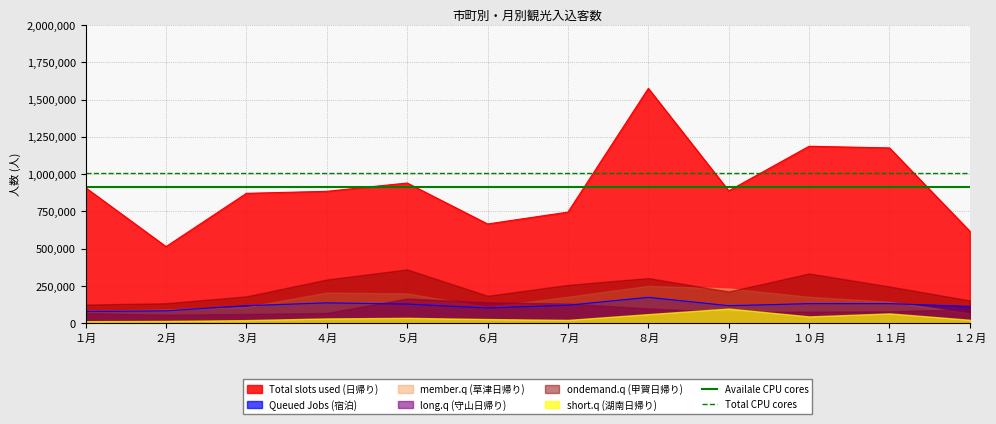

Which series has the largest total across all categories?

Total CPU cores